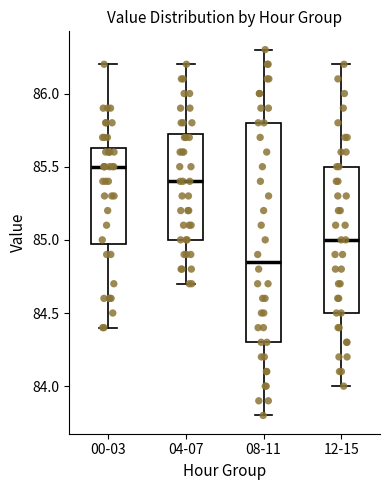

Which box is the tallest, from its lower edge to its upper edge?

08-11